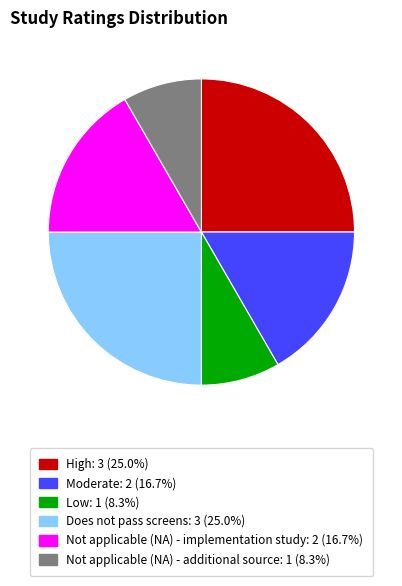

Does Not applicable (NA) - additional source represent more than half of the total?

No